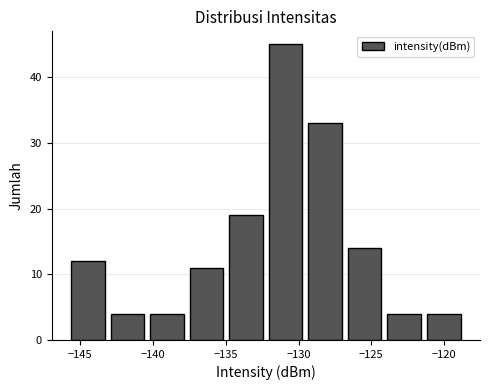

Over which range of the x-axis is the bar tallest?

-132.0 to -129.5